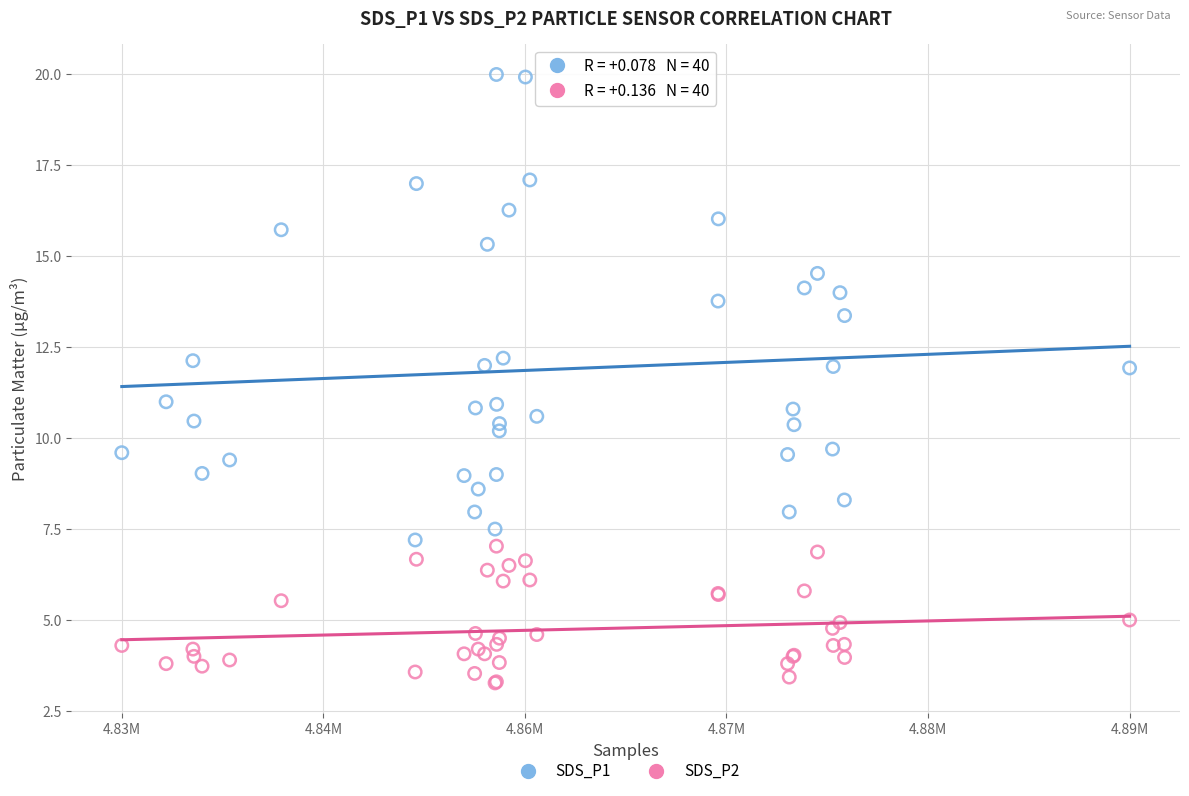

What is the X range (max minus min) for the scatter plot?

53910.0